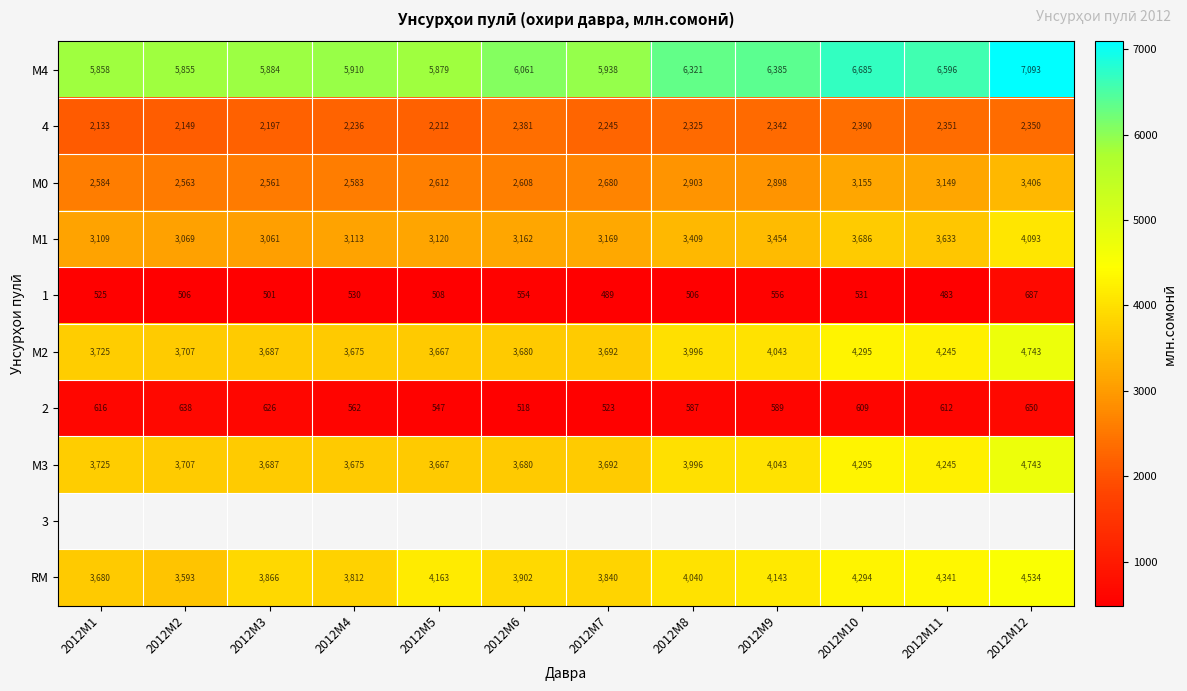

Which has a higher value, 2012M8 or 2012M12?

2012M12